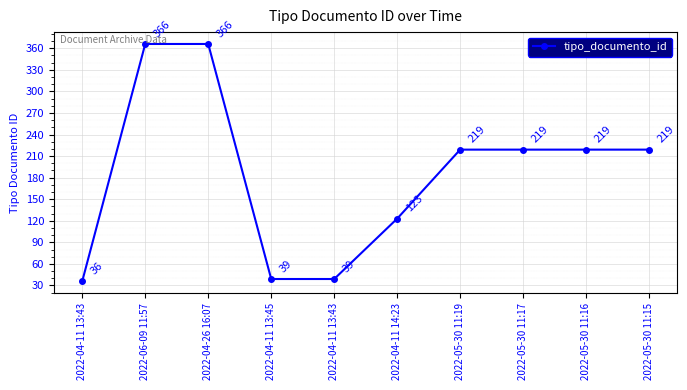

Which has a higher value, 2022-06-09 11:57 or 2022-04-11 13:45?

2022-06-09 11:57